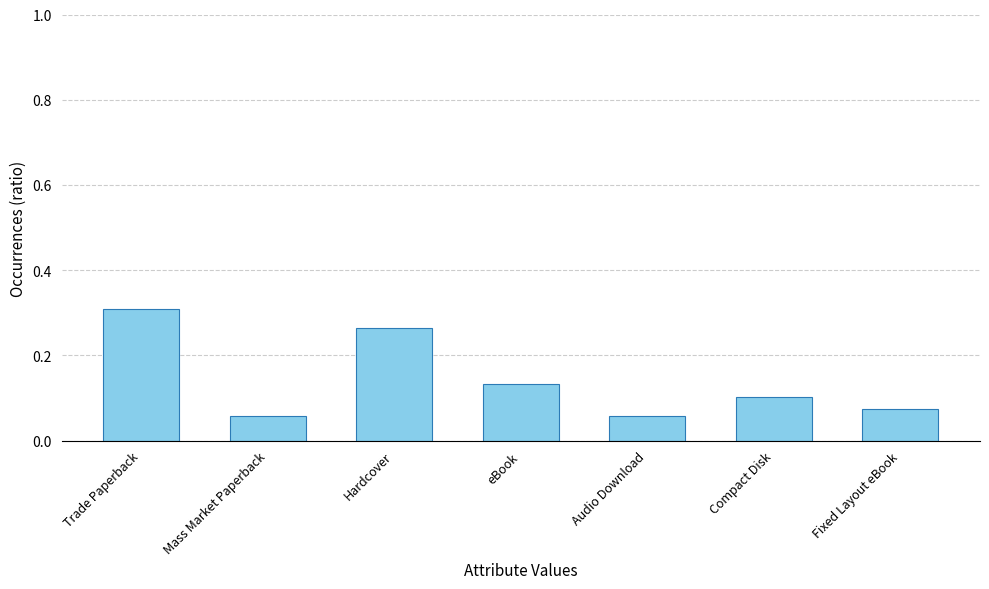

The value at Fixed Layout eBook is 0.1. True or false?

True